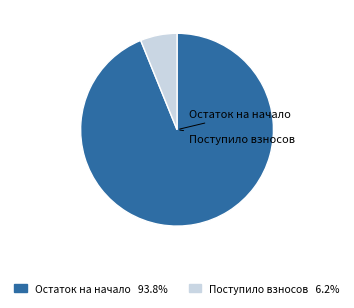

Does any single category account for the majority?

Yes